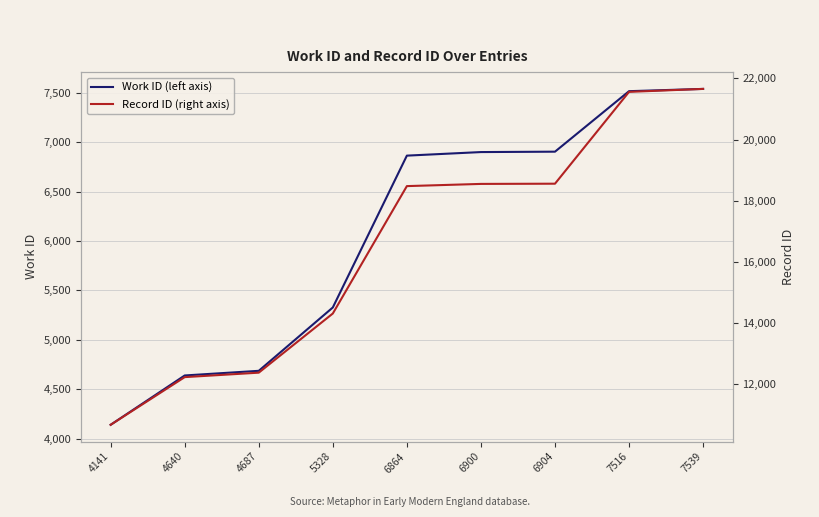

At which label is Record ID (right axis) closest to 16157?

5328